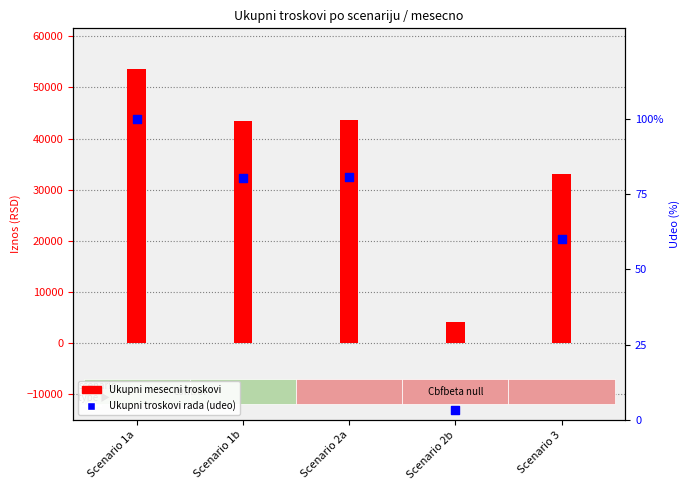

What are all the series names shown in the legend?

Ukupni mesecni troskovi, Ukupni troskovi rada (udeo)